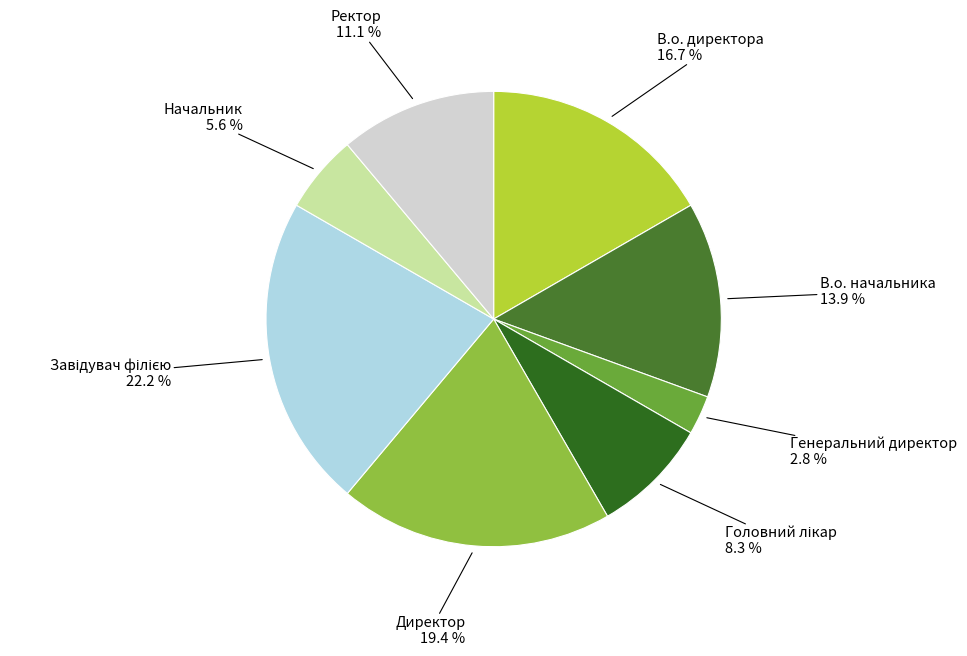

Is it true that Ректор is 1% of the pie?

False